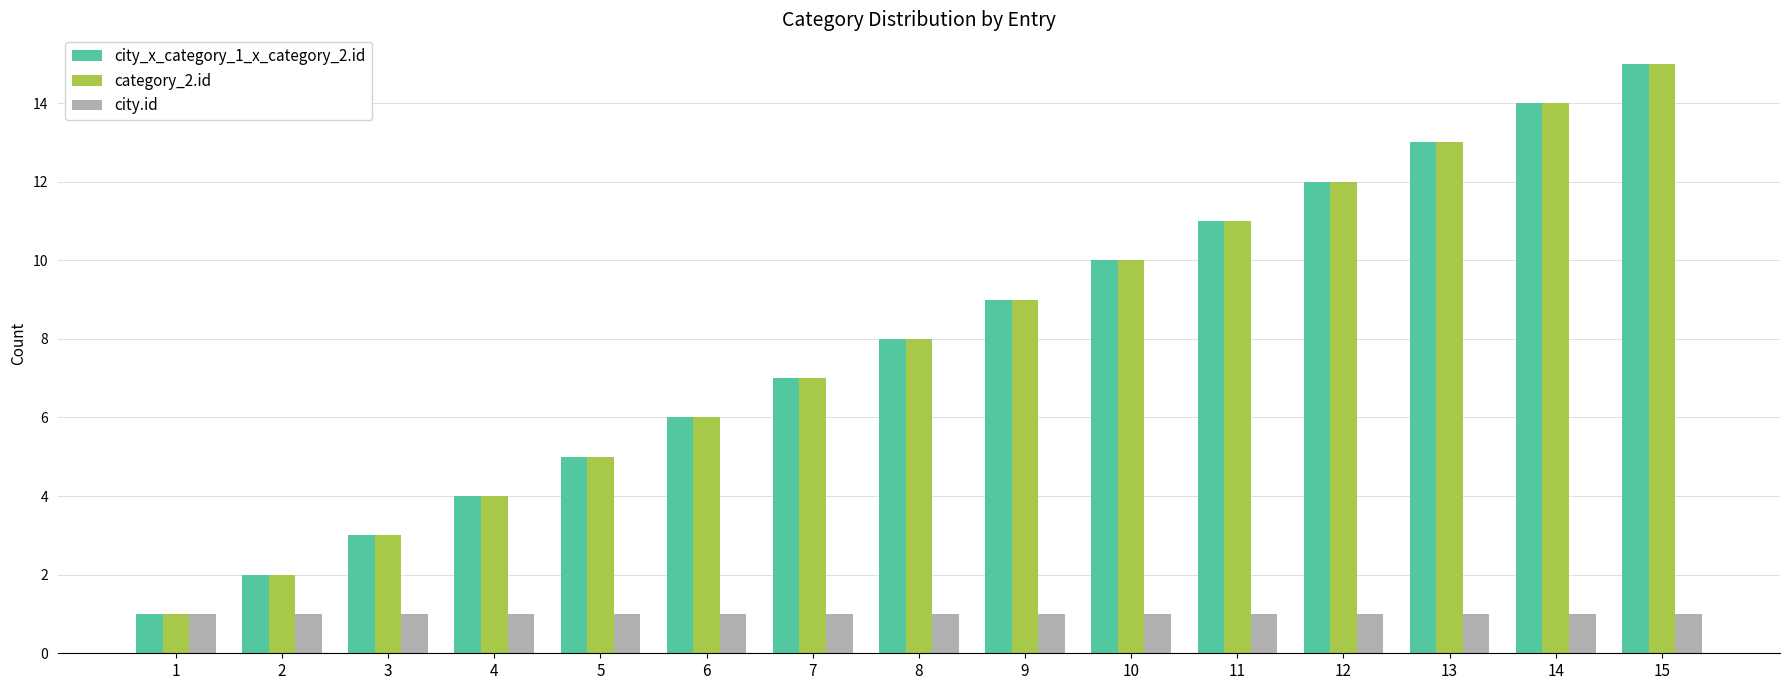

The city.id series shows 1 at 7. True or false?

True